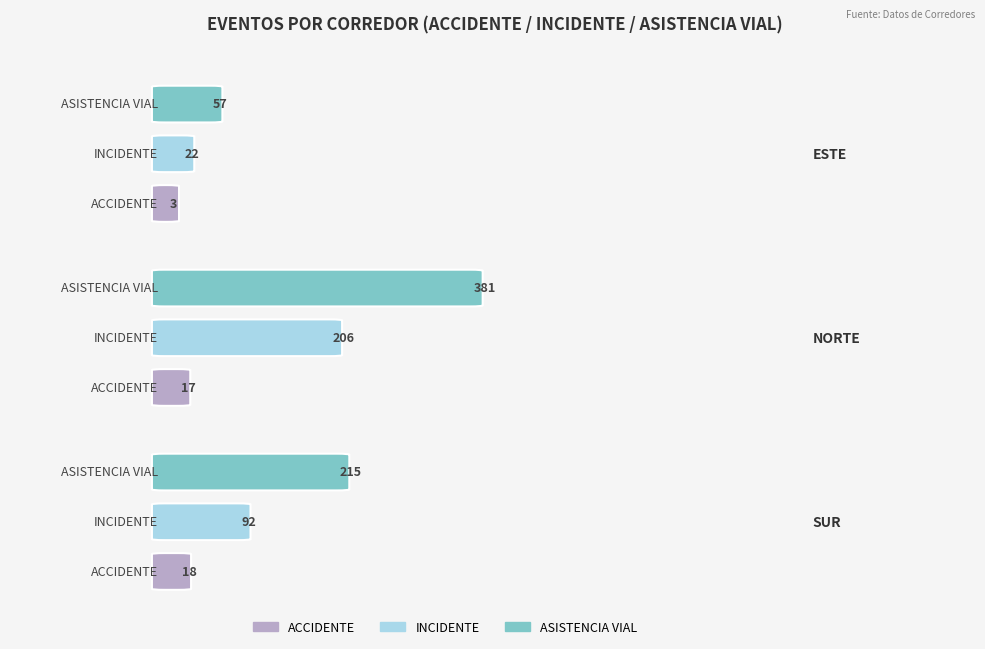

How many values in the ACCIDENTE series are below 17?

1